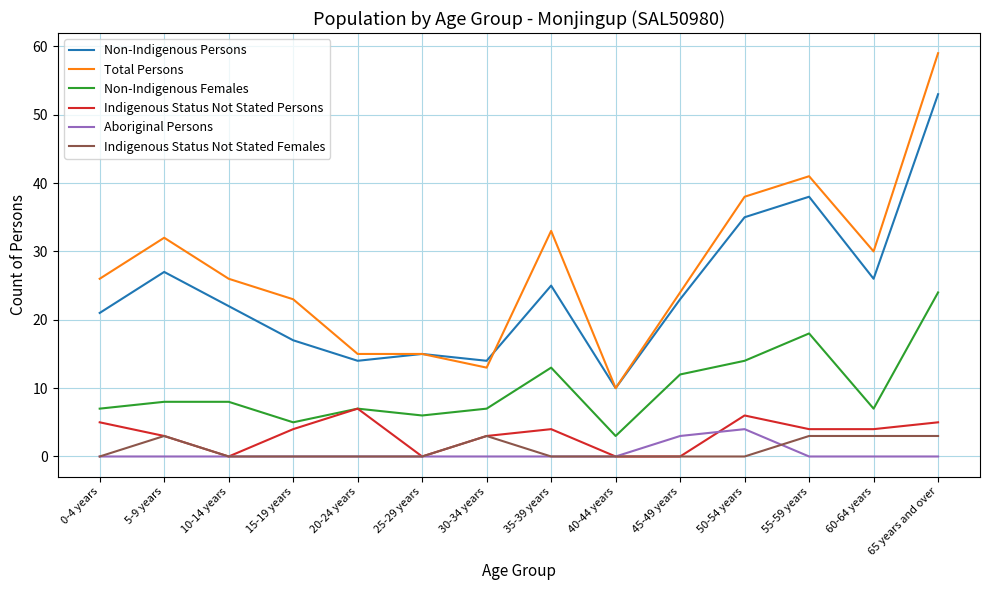

What is the difference between the highest and lowest values at 45-49 years?

24